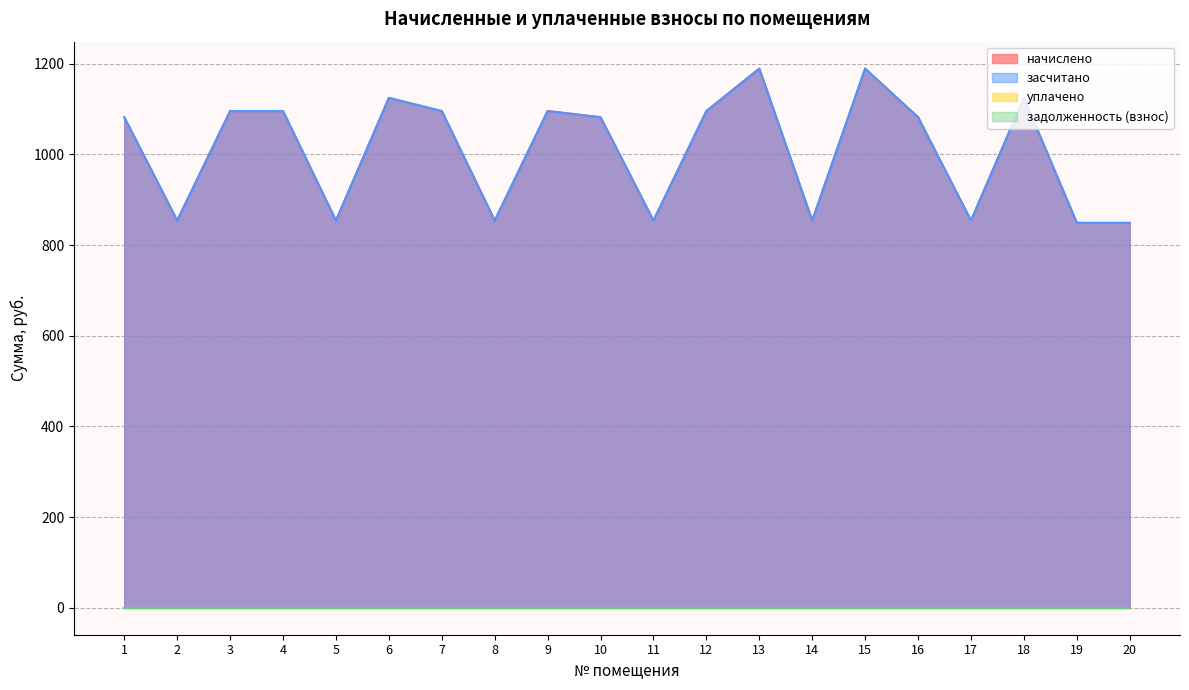

What is the greatest value displayed?

1189.0